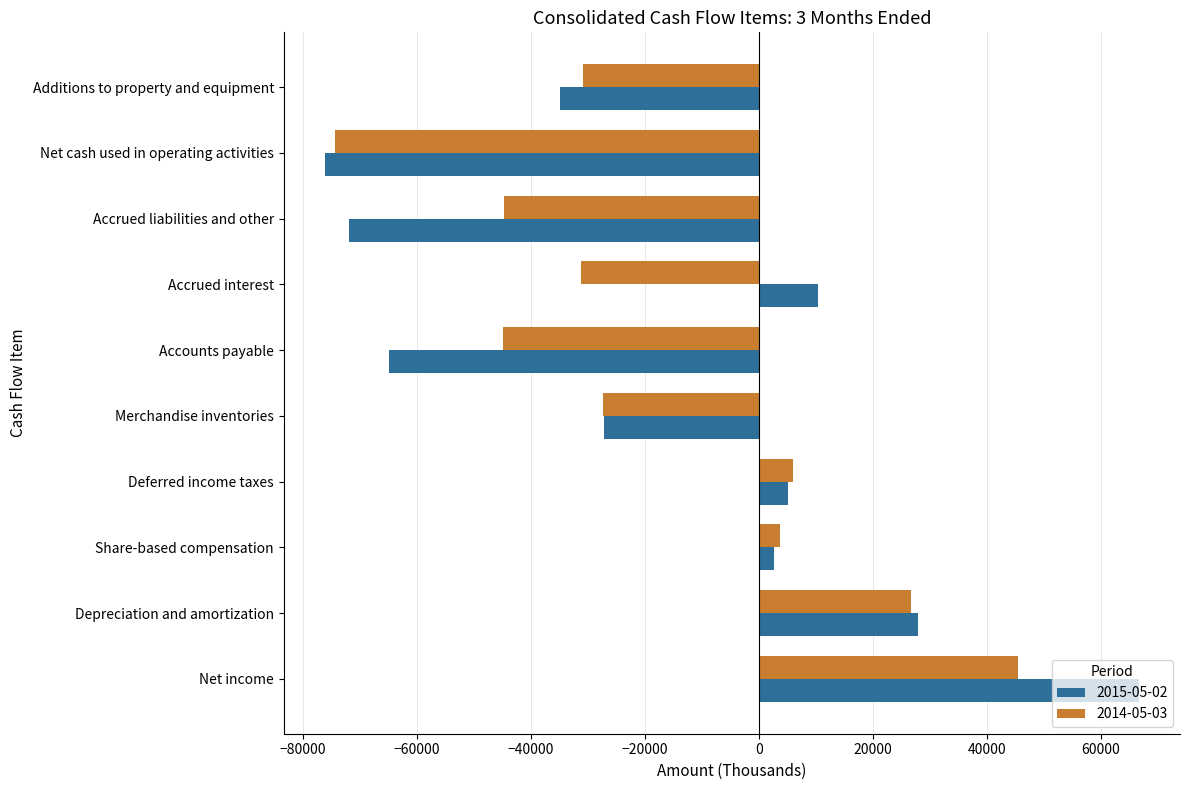

What is the difference between the 2015-05-02 values at Additions to property and equipment and Share-based compensation?

37684